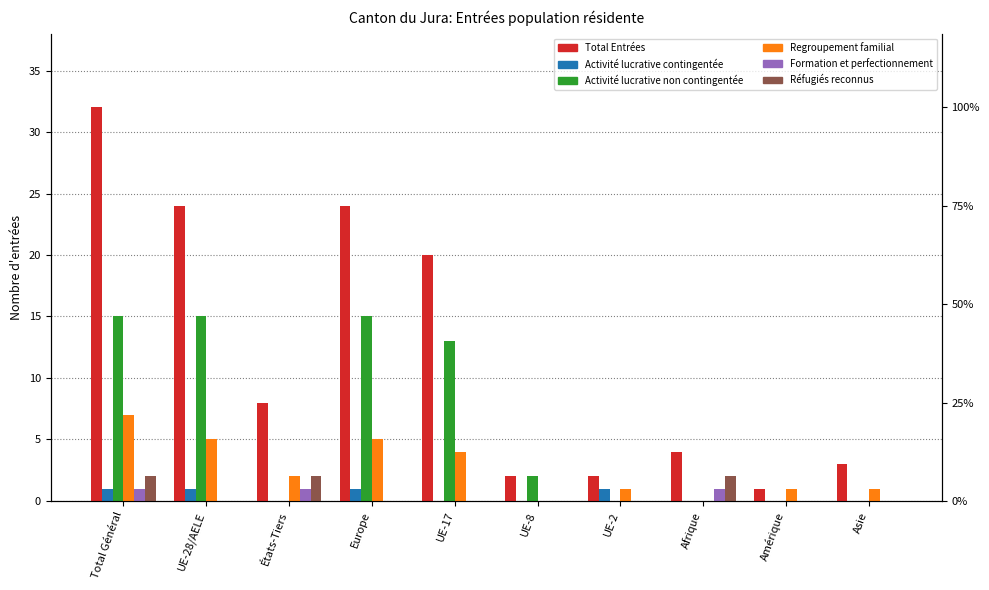

Reading left to right, list all the values displayed in this chart.

Total Entrées: 32	24	8	24	20	2	2	4	1	3
Activité lucrative contingentée: 1	1	0	1	0	0	1	0	0	0
Activité lucrative non contingentée: 15	15	0	15	13	2	0	0	0	0
Regroupement familial: 7	5	2	5	4	0	1	0	1	1
Formation et perfectionnement: 1	0	1	0	0	0	0	1	0	0
Réfugiés reconnus: 2	0	2	0	0	0	0	2	0	0